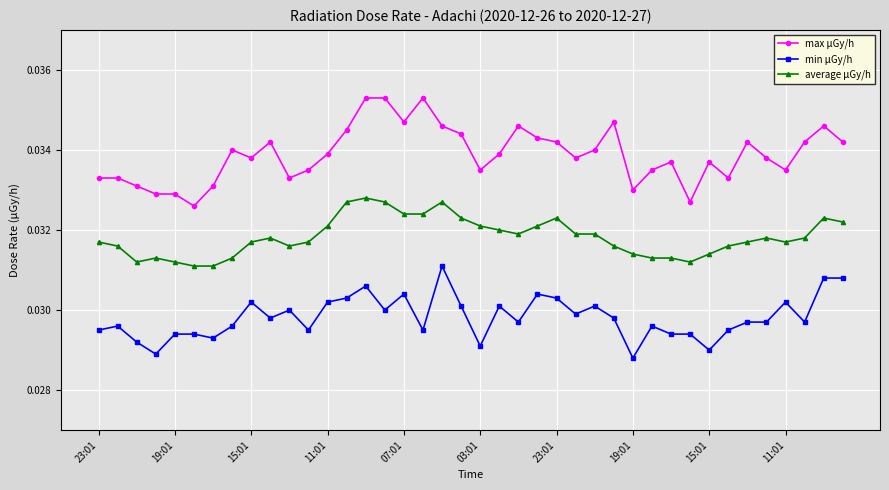

How many lines are shown in the chart?

3